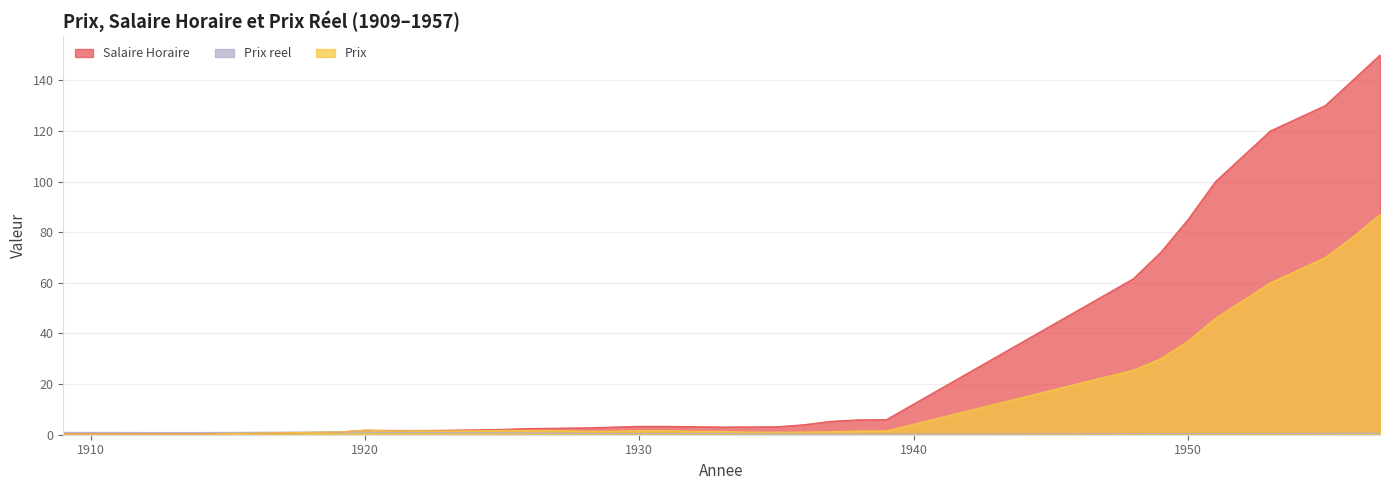

Which series changed the most between 1920 and 1933?

Salaire Horaire